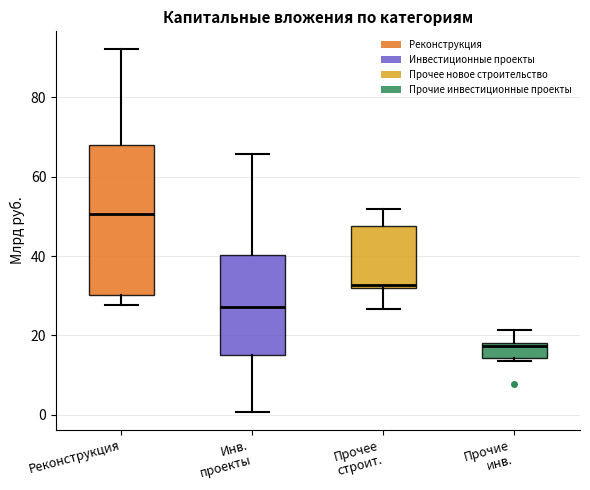

Which box has the lowest median line?

Прочие инв.